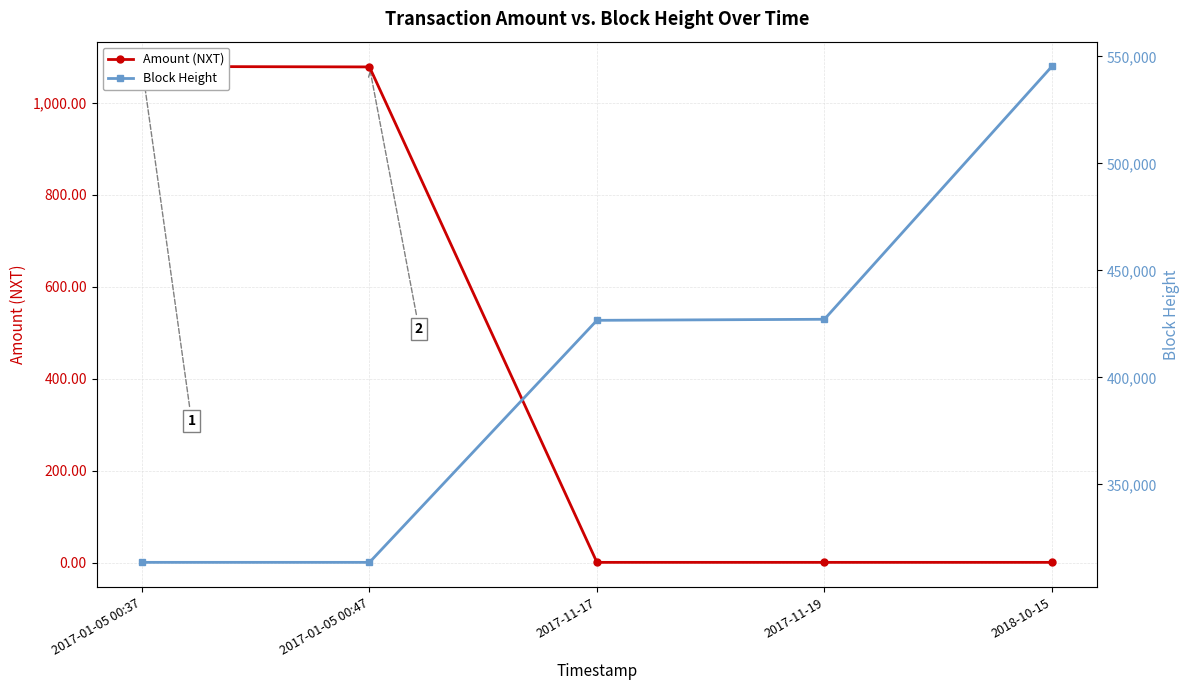

Between 2017-01-05 00:47 and 2017-11-19, which series saw the biggest shift?

Block Height